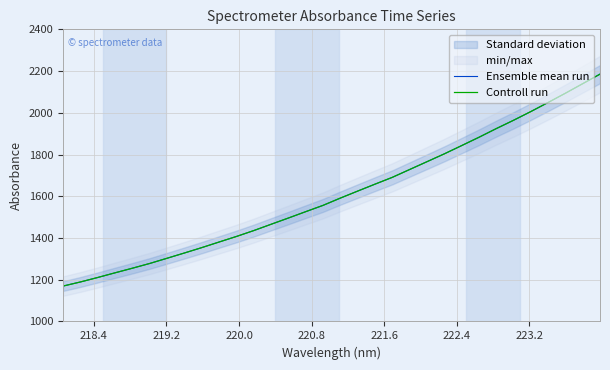

Reading left to right, transcribe all the data shown in this chart.

Ensemble mean run: 1169.6	1189.2	1210.7	1233.1	1255.2	1277.9	1302.9	1328.1	1353.8	1380.7	1407.3	1435.5	1465.7	1495.7	1526.2	1556.3	1591.2	1624.8	1658.0	1690.6	1728.2	1765.6	1803.1	1842.6	1882.5	1924.1	1964.0	2005.8	2049.4	2093.8	2139.6	2185.3
Controll run: 1169.6	1189.2	1210.7	1233.1	1255.2	1277.9	1302.9	1328.1	1353.8	1380.7	1407.3	1435.5	1465.7	1495.7	1526.2	1556.3	1591.2	1624.8	1658.0	1690.6	1728.2	1765.6	1803.1	1842.6	1882.5	1924.1	1964.0	2005.8	2049.4	2093.8	2139.6	2185.3